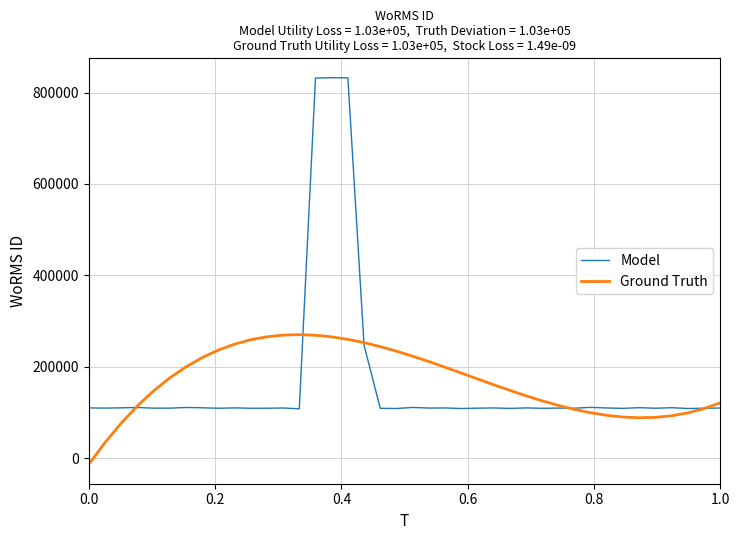

How many distinct data groups are displayed?

2